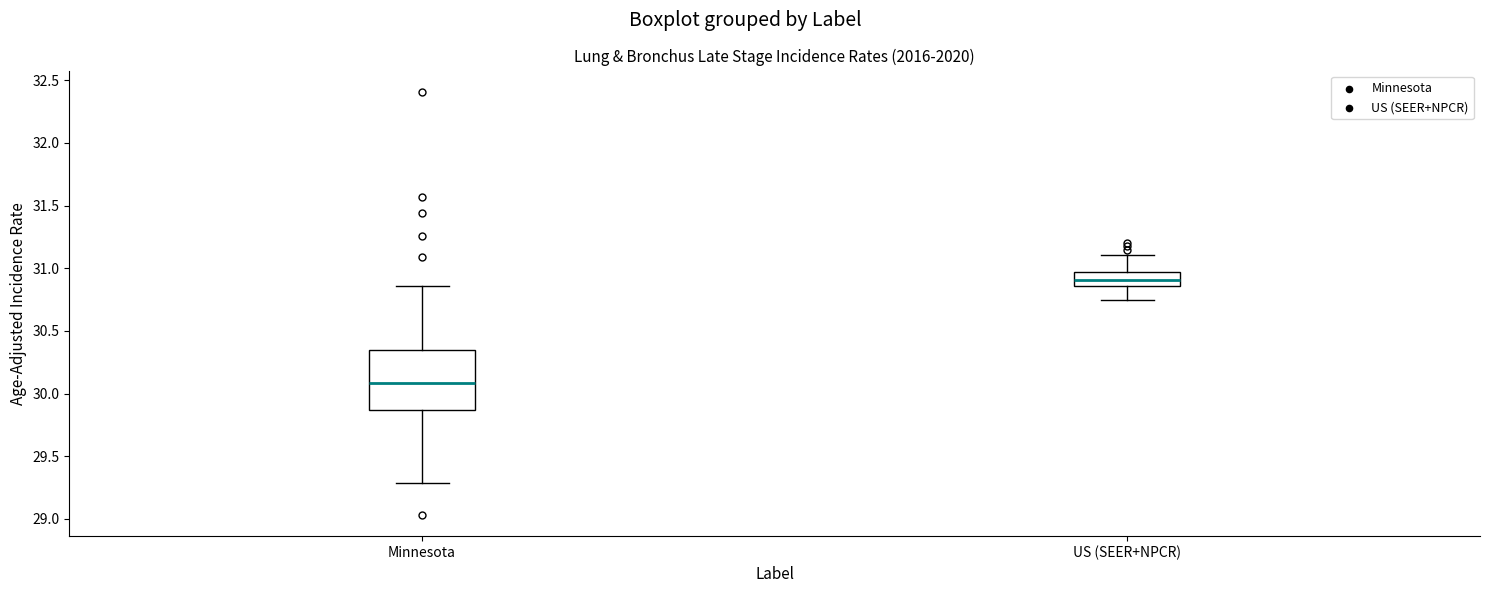

Which box has the highest median line?

US (SEER+NPCR)